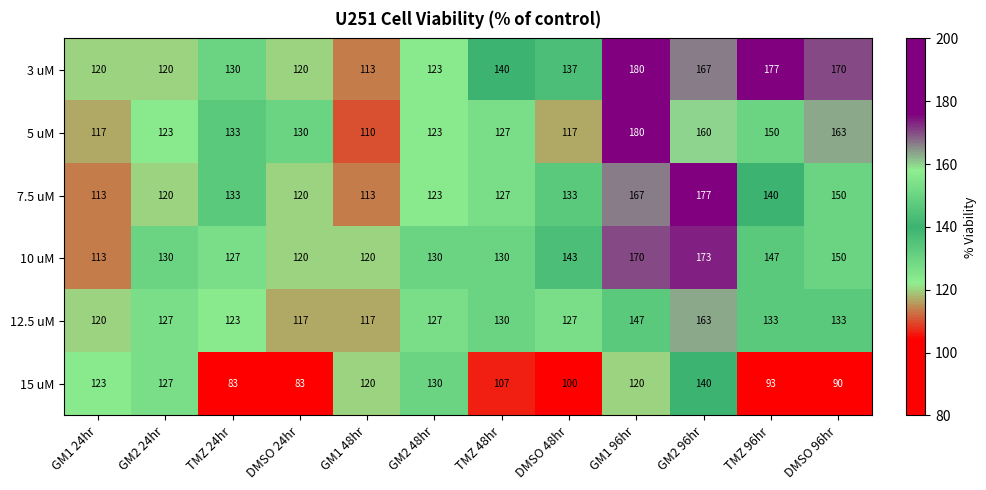

At which label is 10 uM closest to 143?

DMSO 48hr